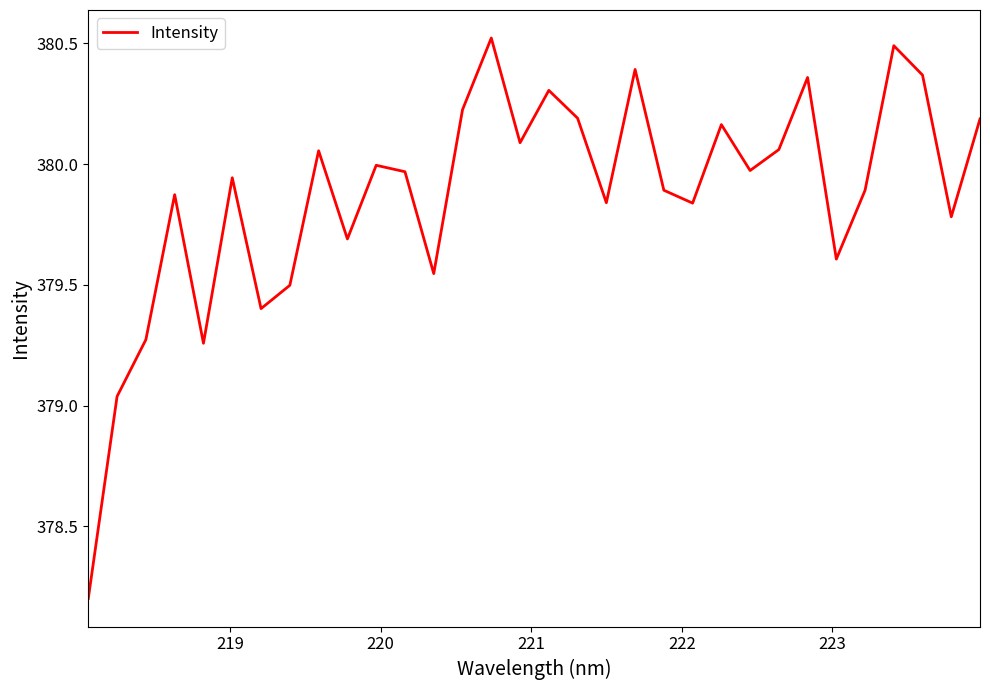

What is the greatest value displayed?

380.5